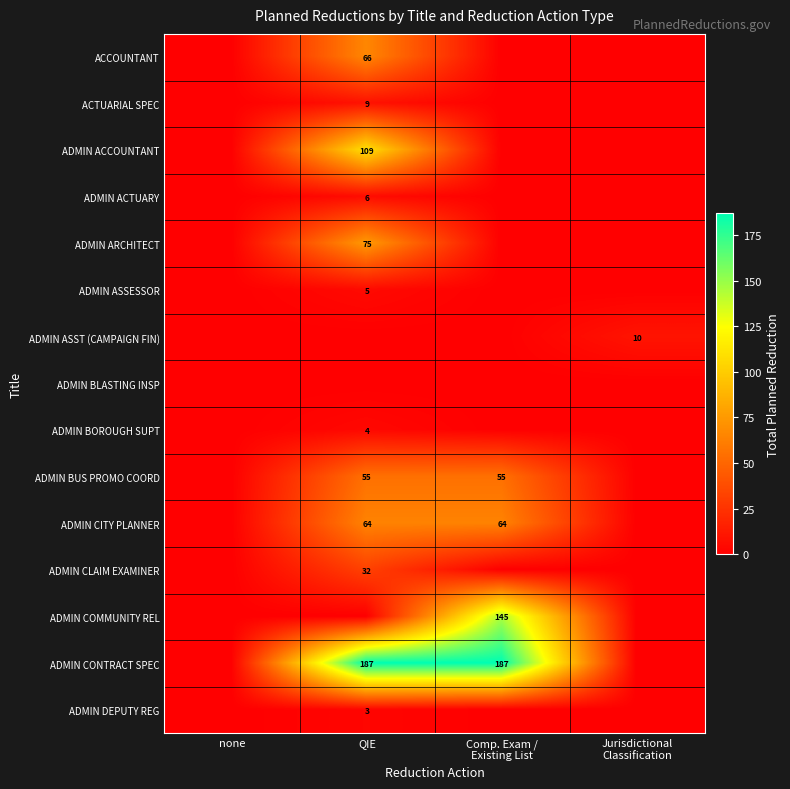

The value of ADMIN ASSESSOR at QIE is 3. True or false?

False